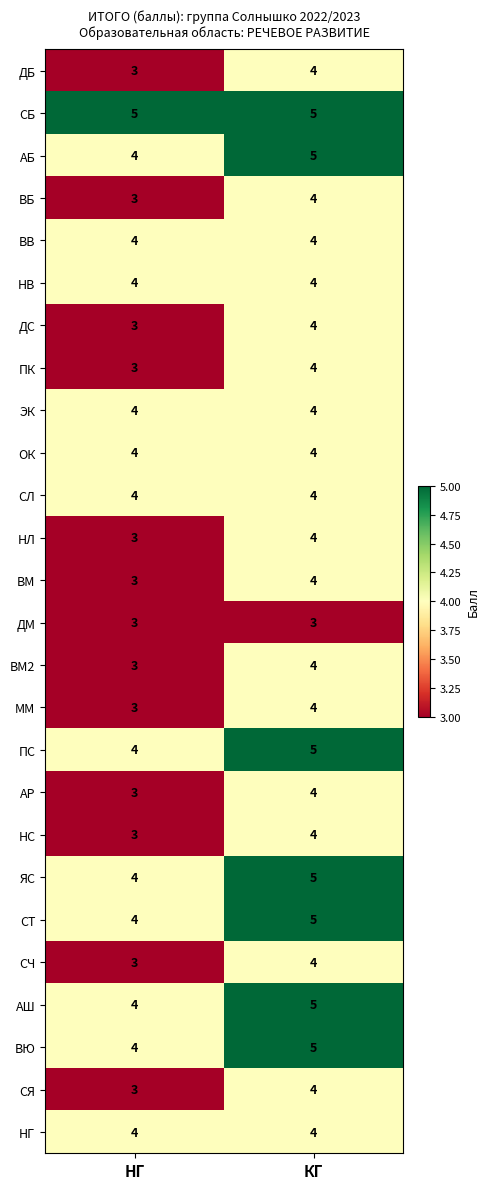

The value of ДС at НГ is 3. True or false?

True